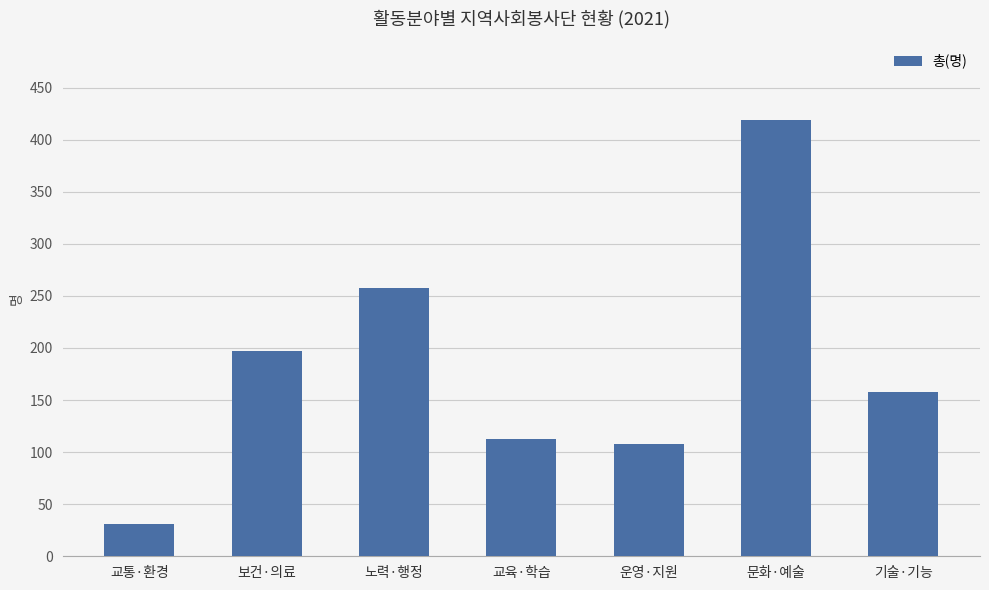

What is the maximum value shown in the chart?

419